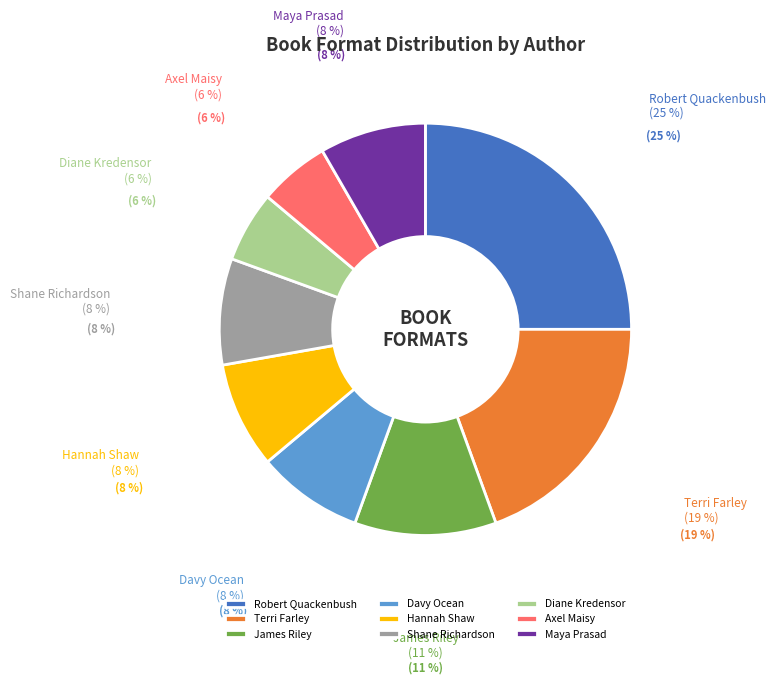

The Shane Richardson slice represents 1% of the pie. True or false?

False